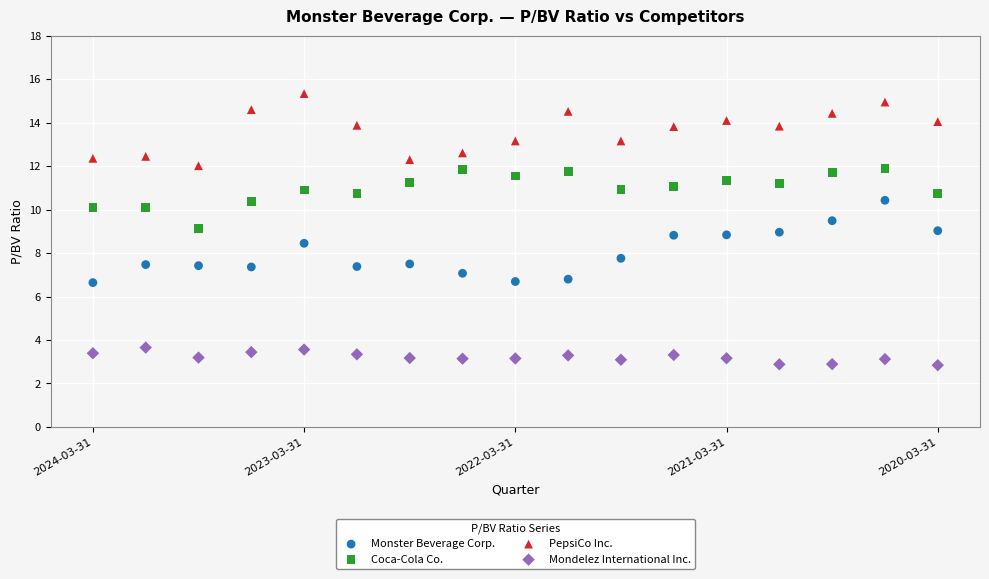

In the Monster Beverage Corp. series, what Y value is closest to 8?

7.8